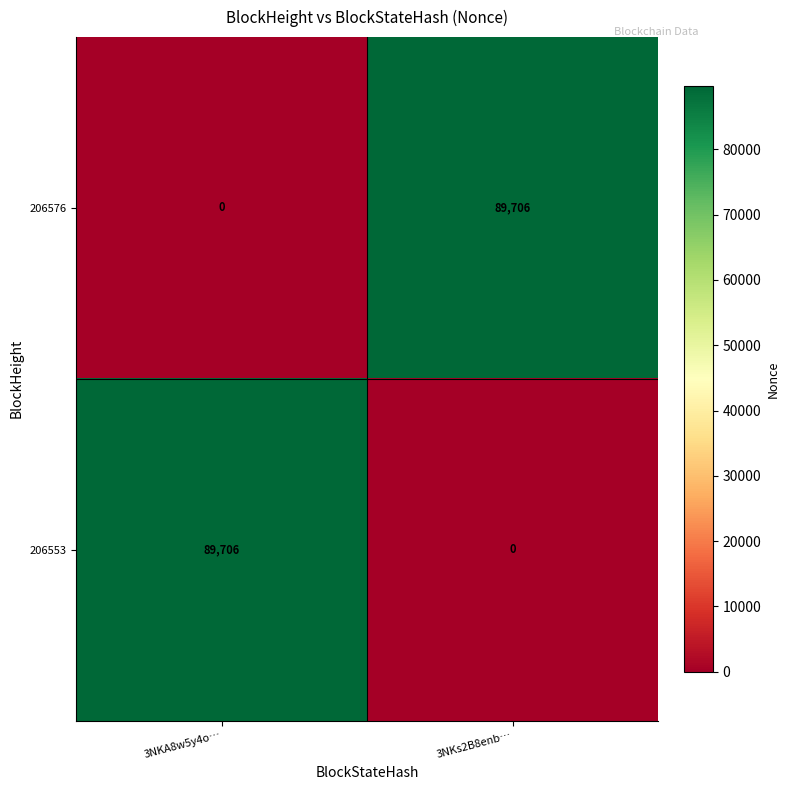

What is the spread (max minus min) of values at 3NKA8w5y4o…?

89706